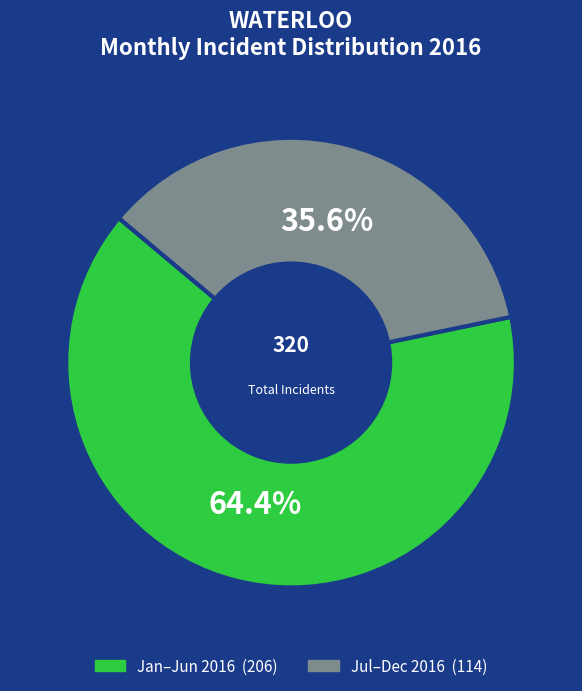

Is there a majority slice in this chart?

Yes